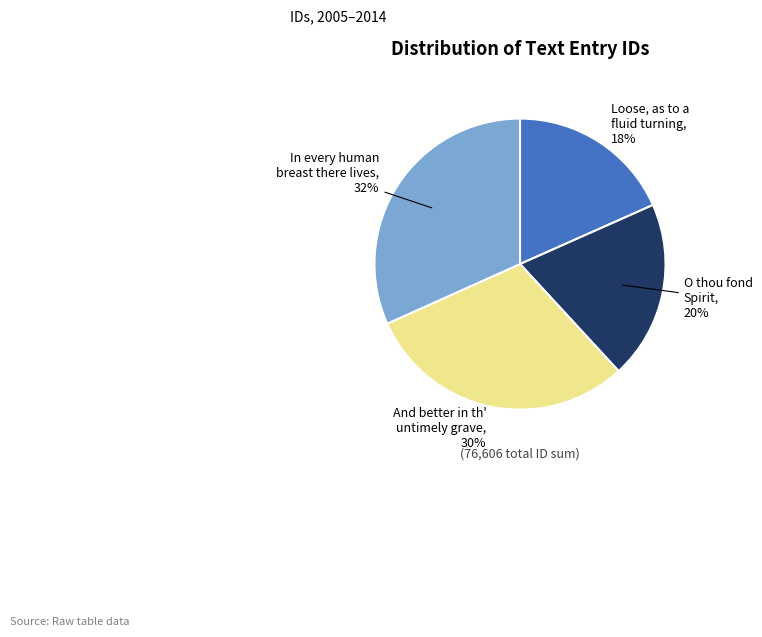

To the nearest percent, what is the average slice percentage?

25%